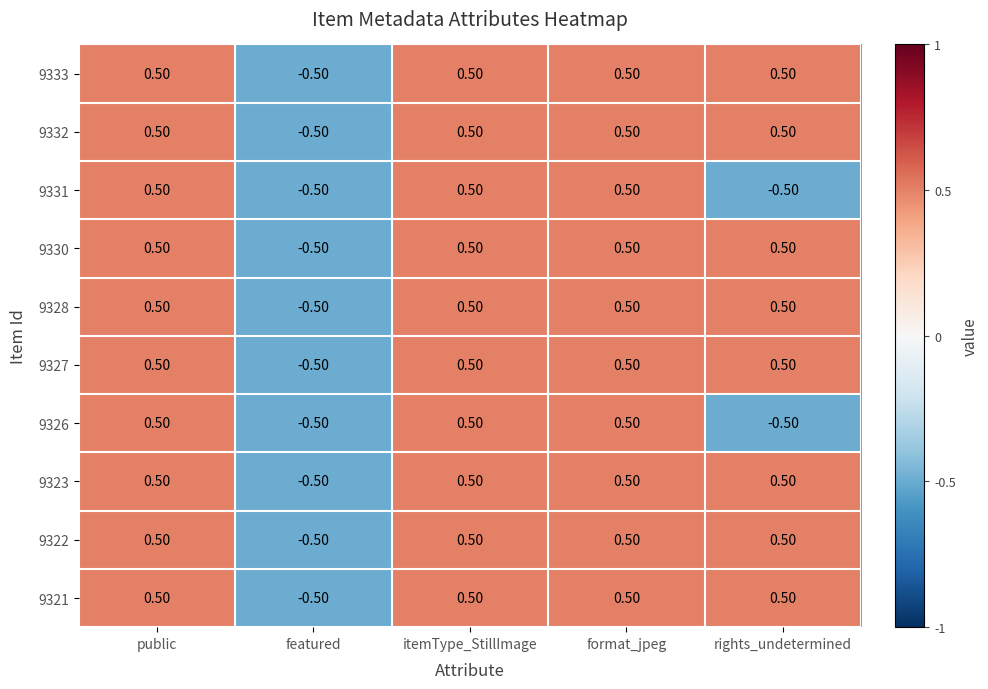

What is the sum of all 9321 values?

1.5